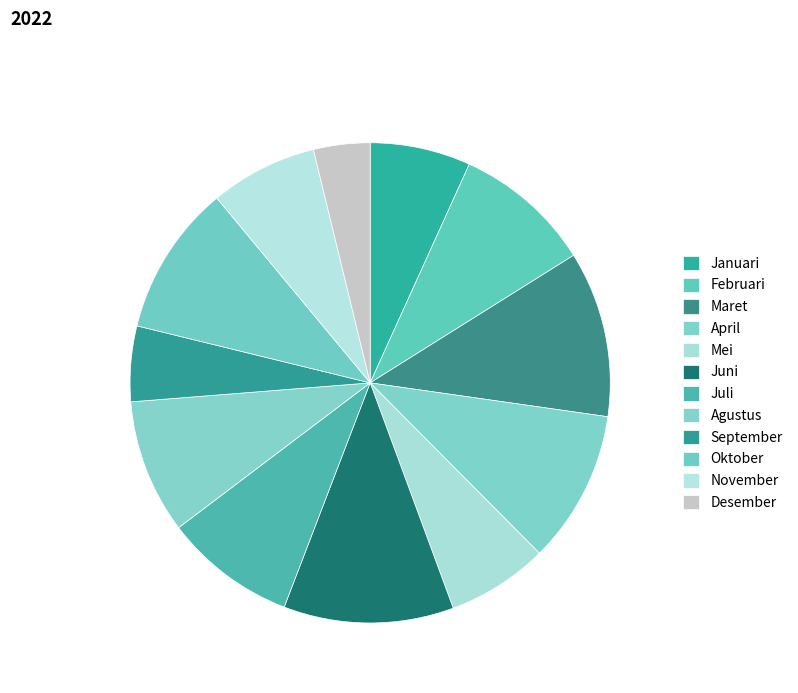

Which category has the smallest portion of the pie?

Desember